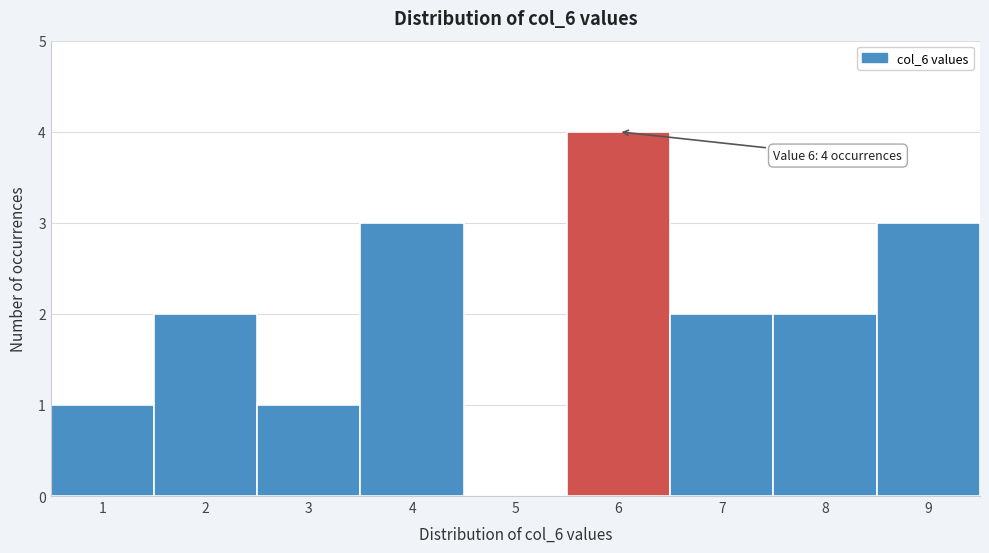

Which range on the x-axis has the tallest bar?

5.5 to 6.5